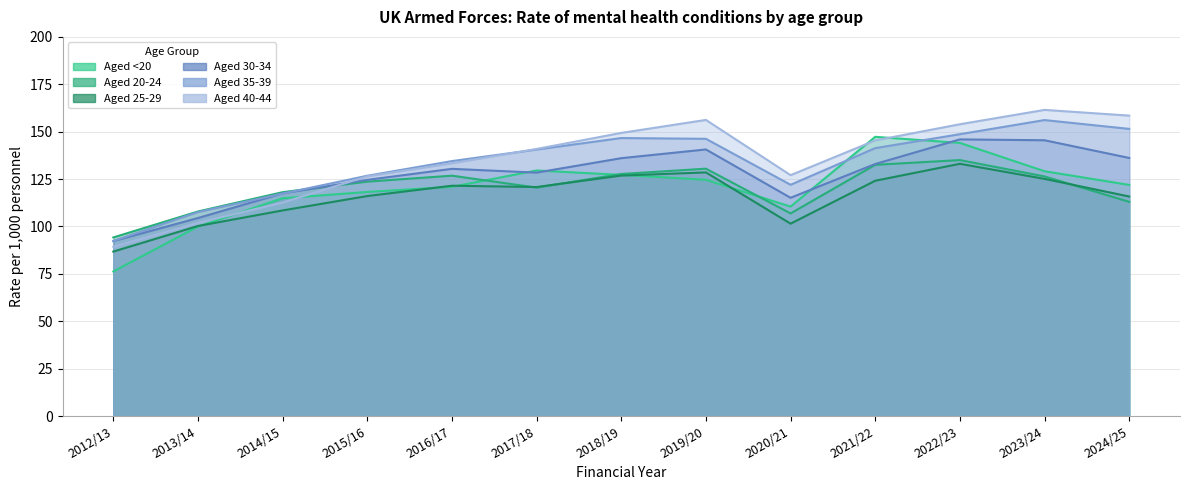

How many distinct data groups are displayed?

6